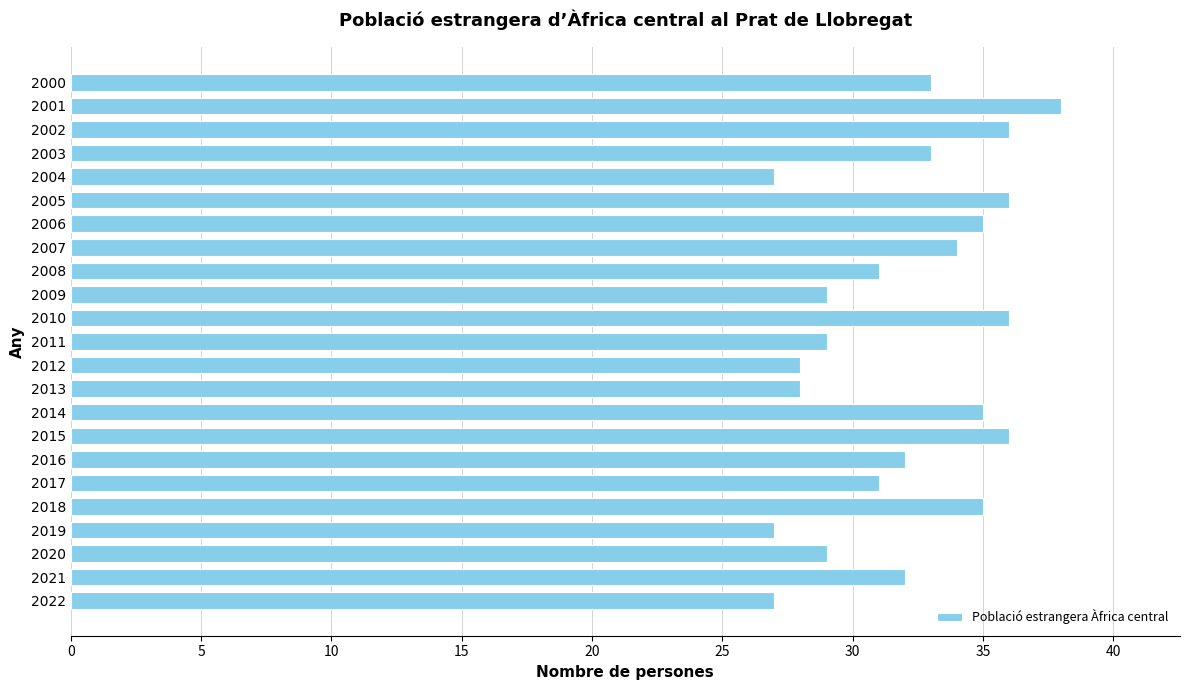

Is it true that the value at 2002 is 36?

True